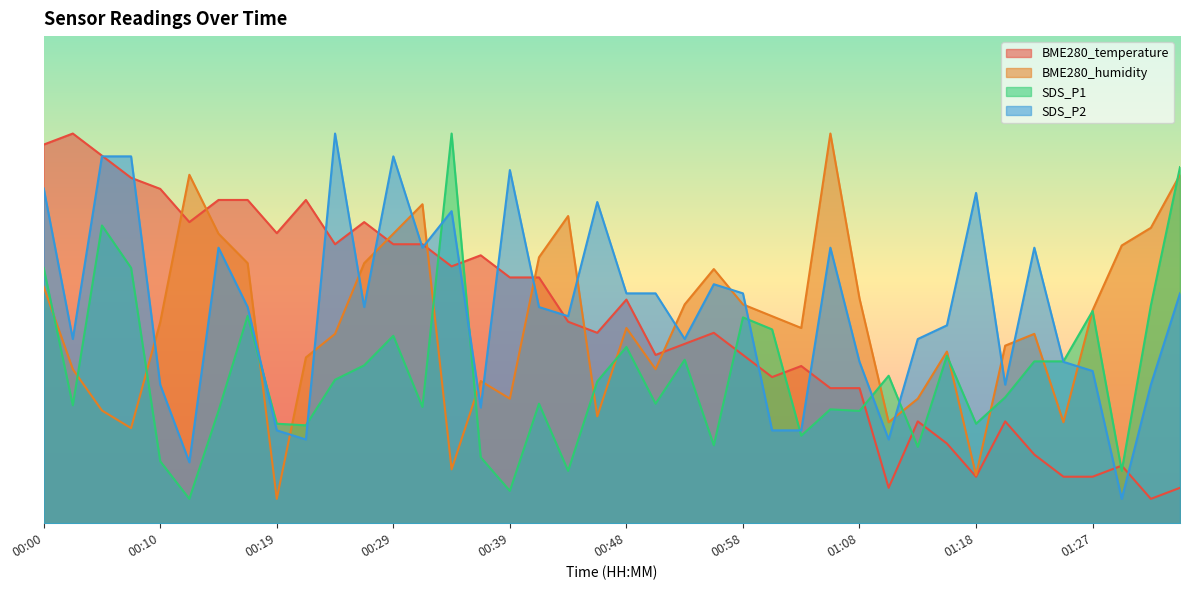

In SDS_P1, how many points are lower than both neighbors (excluding endpoints)?

13